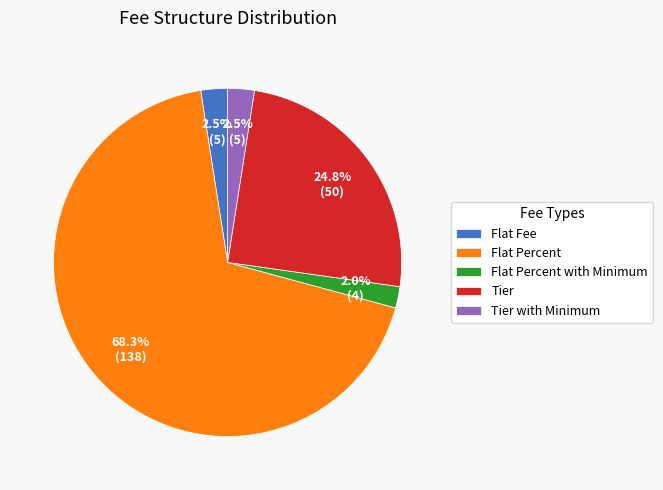

True or false: Tier accounts for 30% of the total.

False